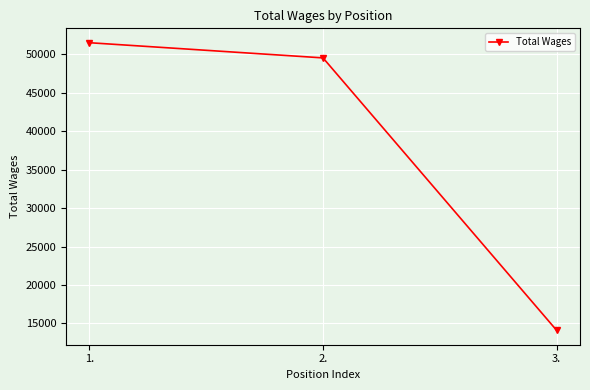

At which category does the chart reach its minimum across all series?

3.